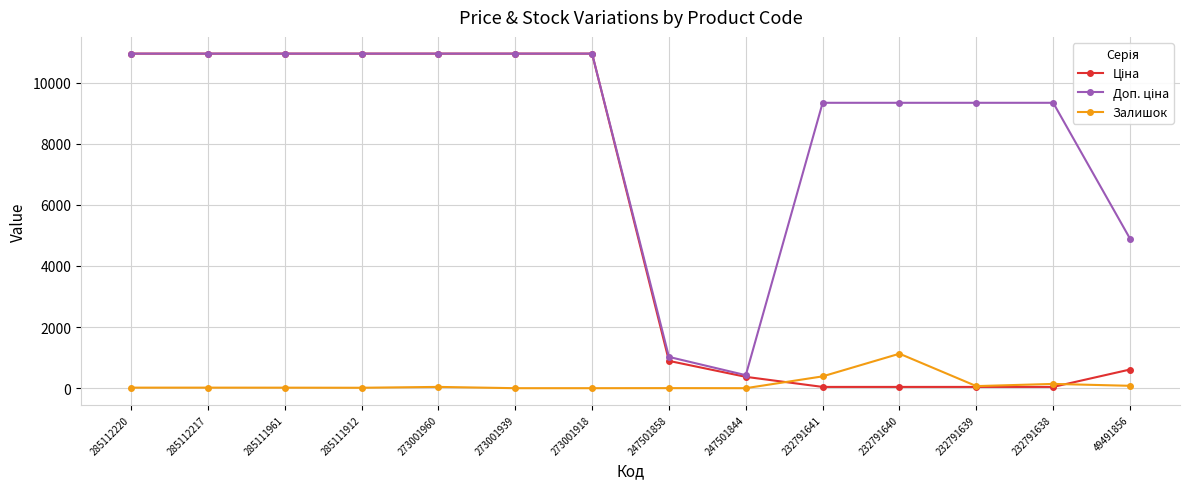

True or false: Залишок has more than 0 points higher than both neighbors.

True